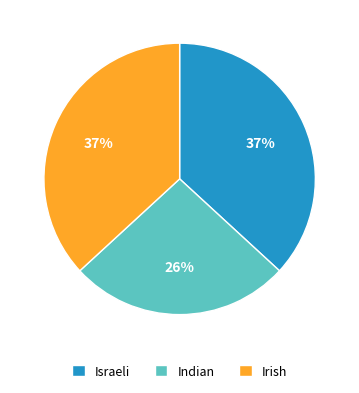

Which category has the smallest portion of the pie?

Indian